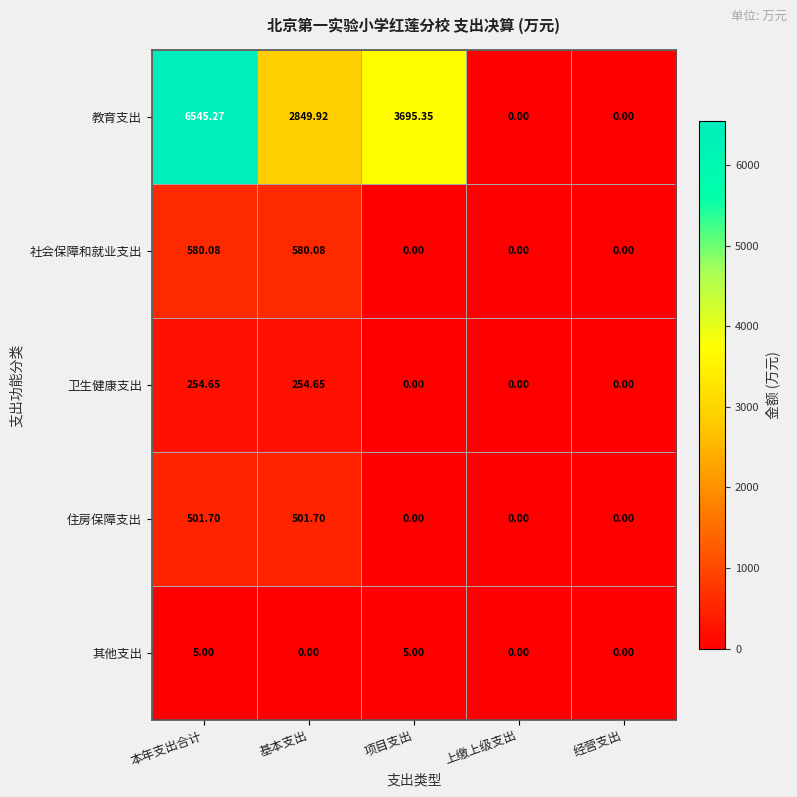

At which label is 教育支出 closest to 3272?

基本支出